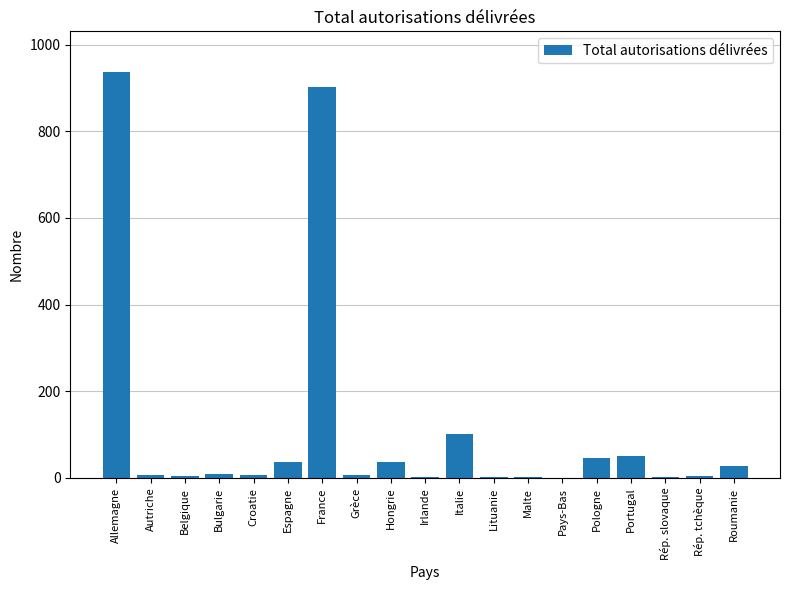

What is the sum of all values?

2188